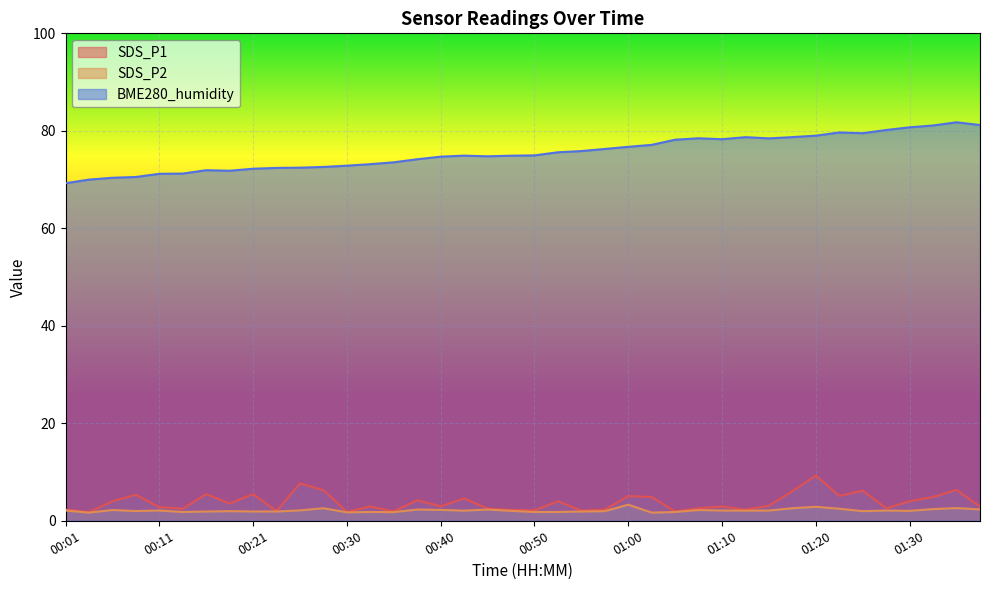

How many values in the BME280_humidity series exceed 74?

25